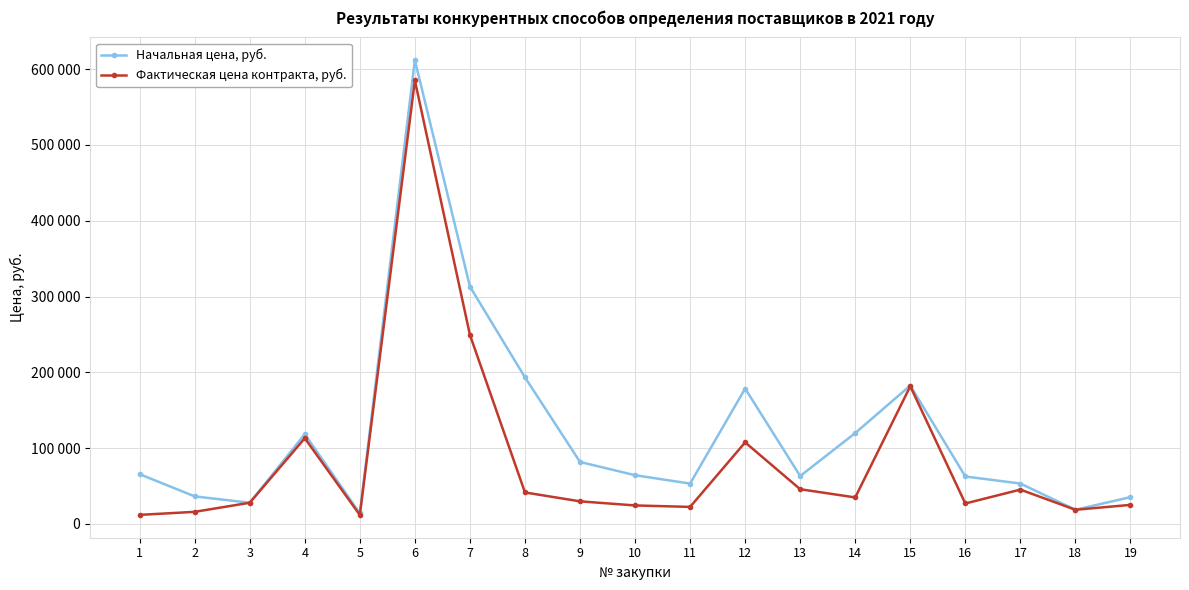

Does the chart have visible grid lines?

Yes